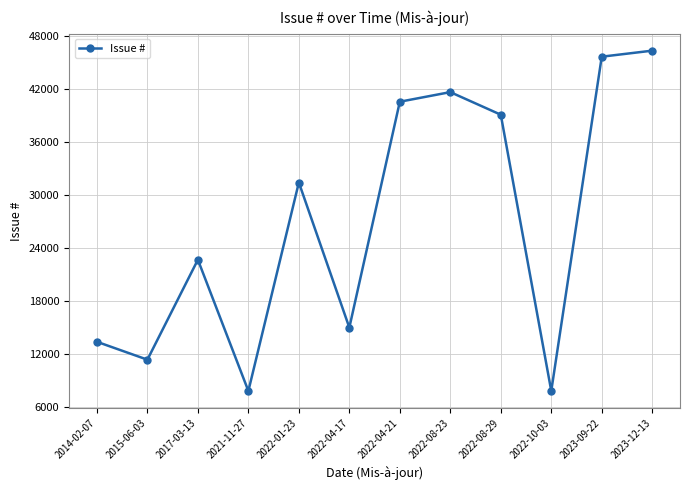

What is the difference between the values at 2023-12-13 and 2022-04-17?

31315